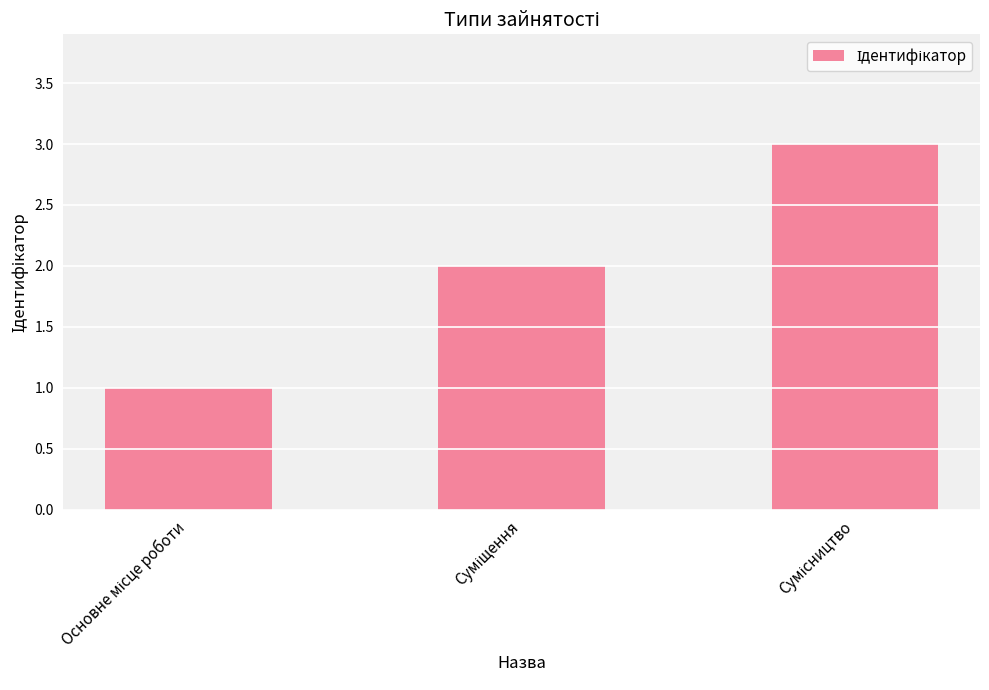

What is the greatest value displayed?

3